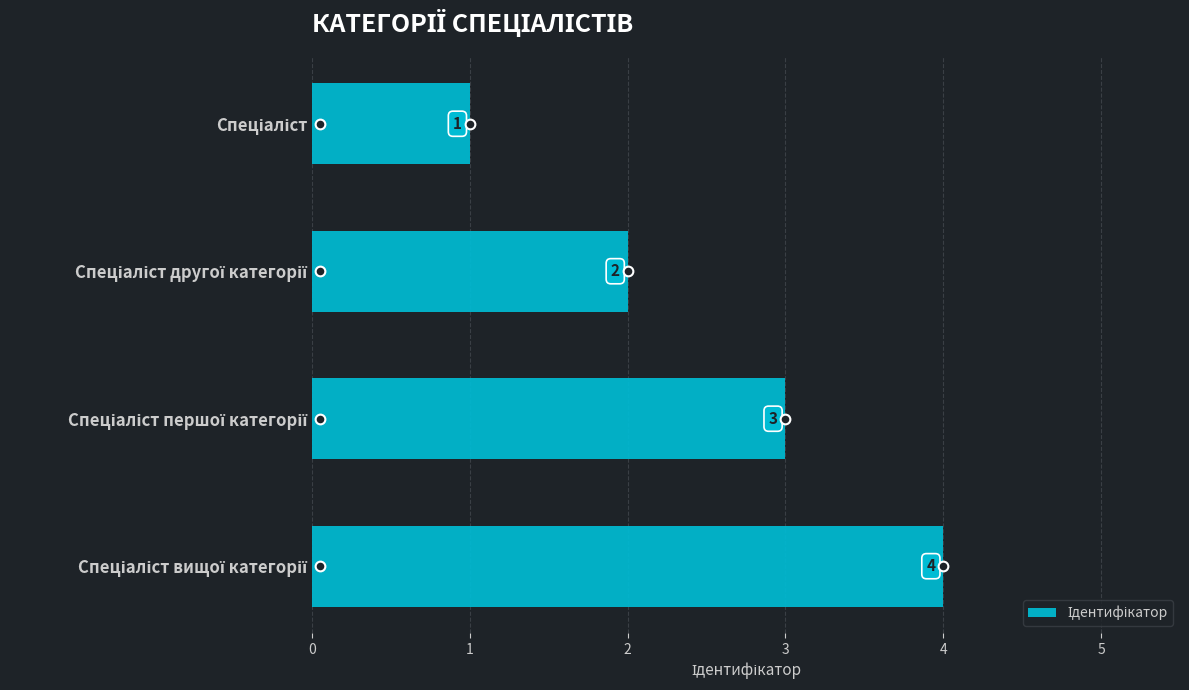

What is the greatest value displayed?

4